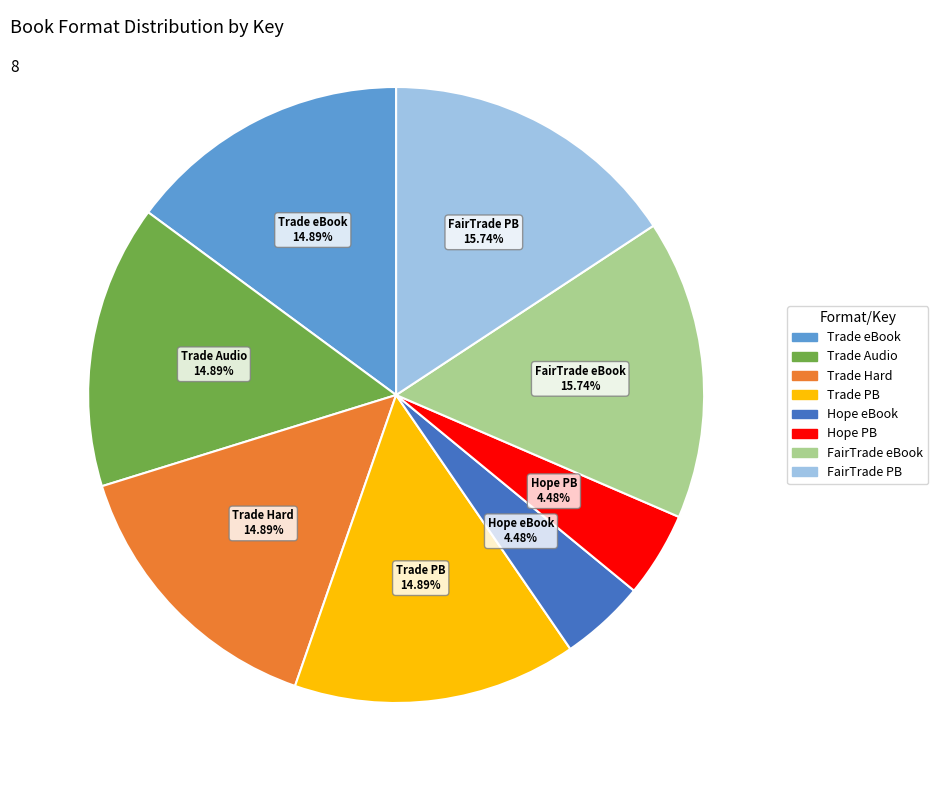

Does any single category account for the majority?

No